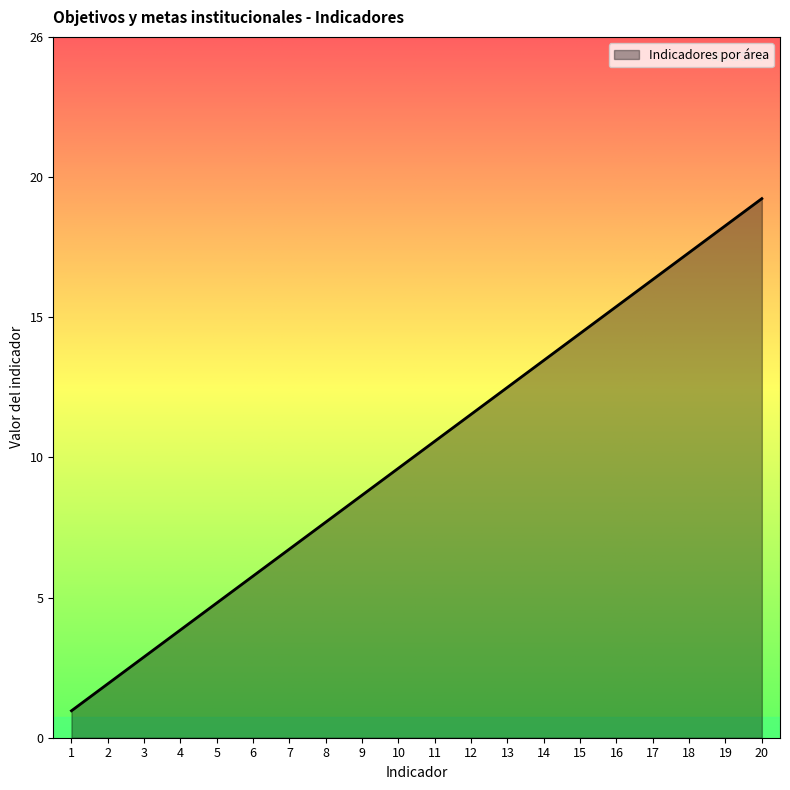

What is the difference between the values at 1 and 6?

5